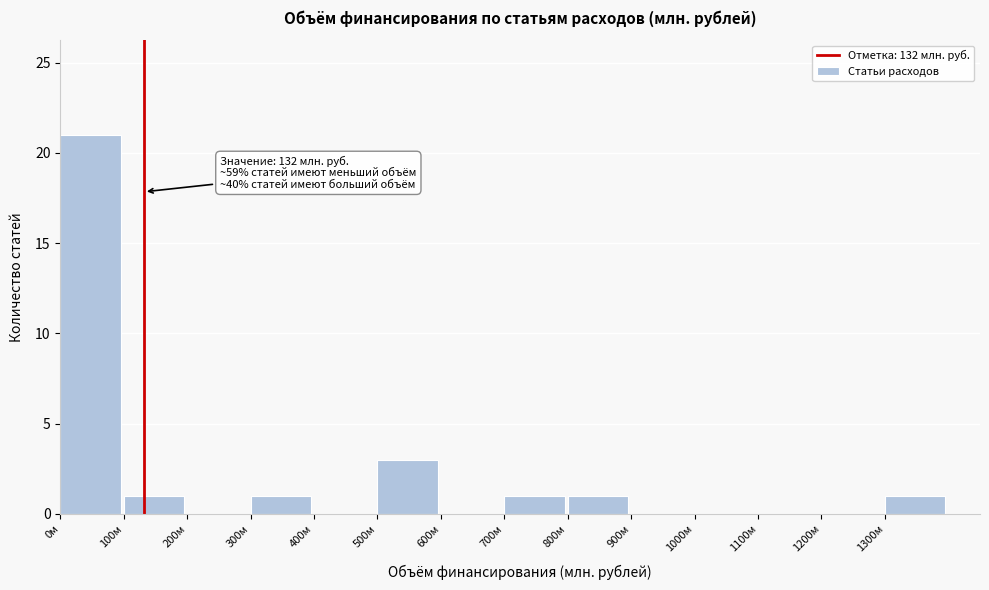

Over which range of the x-axis is the bar tallest?

0 to 100